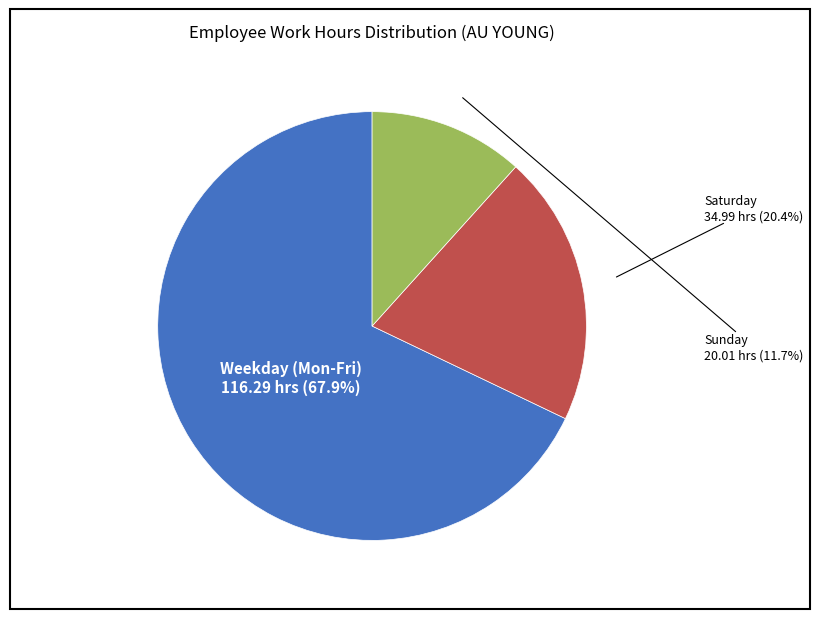

Is there a majority slice in this chart?

Yes